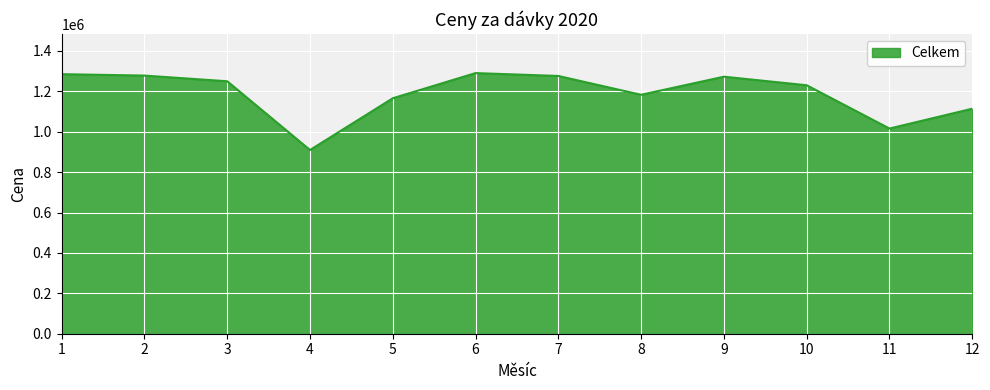

Between 7 and 4, which is larger?

7